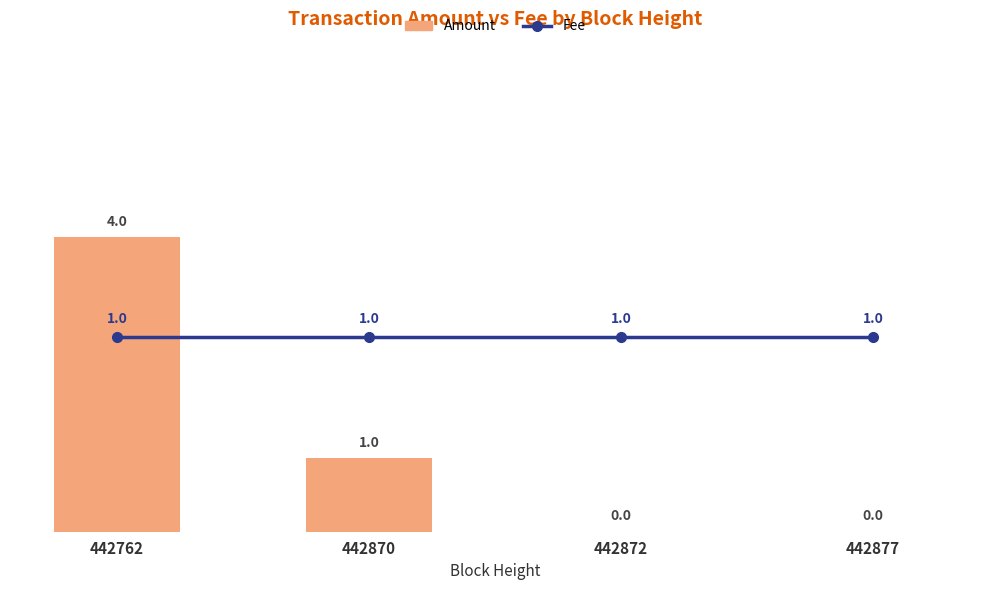

Which category has the highest value in the Amount series?

442762